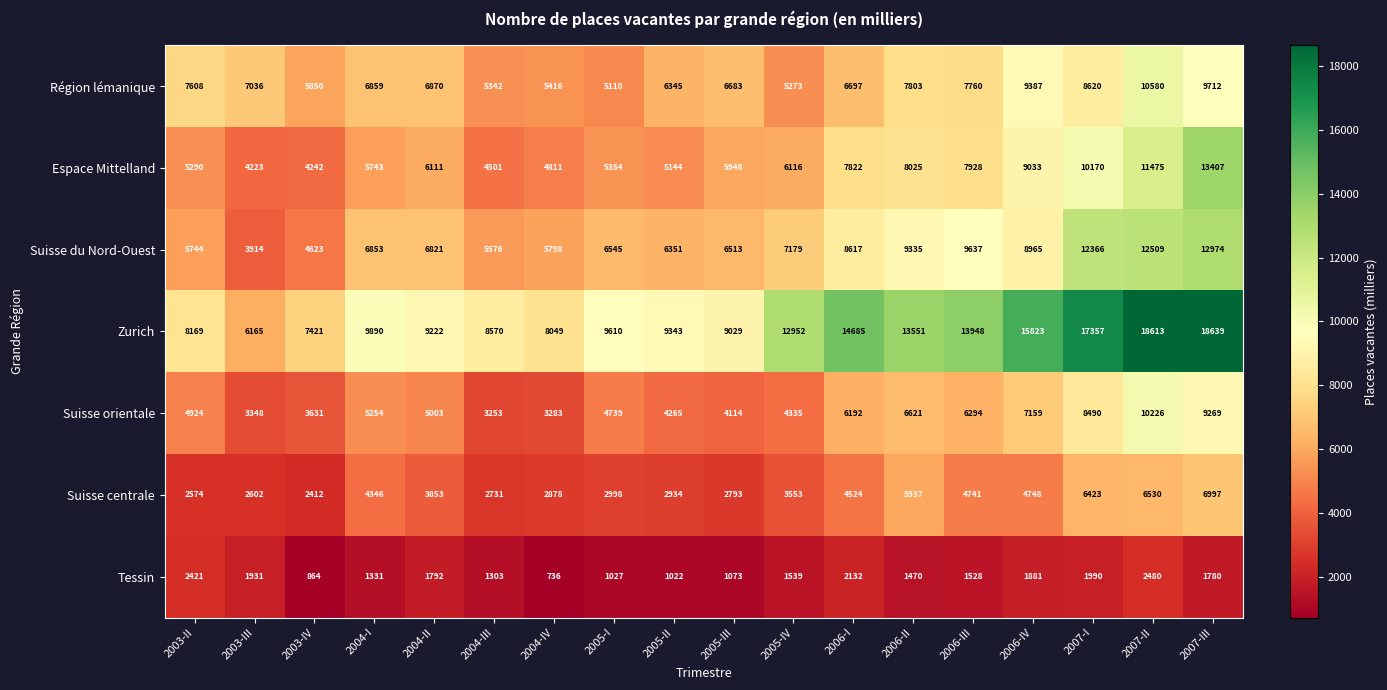

At 2006-III, list the series in order from smallest to largest.

Tessin, Suisse centrale, Suisse orientale, Région lémanique, Espace Mittelland, Suisse du Nord-Ouest, Zurich